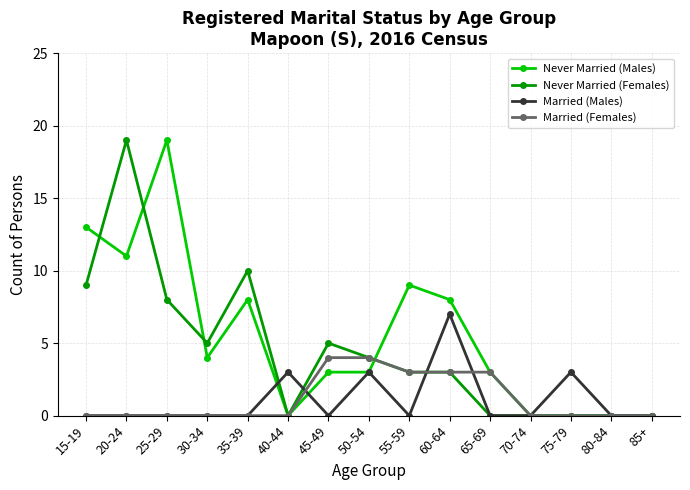

Reading left to right, list all the values displayed in this chart.

Never Married (Males): 13	11	19	4	8	0	3	3	9	8	3	0	0	0	0
Never Married (Females): 9	19	8	5	10	0	5	4	3	3	0	0	0	0	0
Married (Males): 0	0	0	0	0	3	0	3	0	7	0	0	3	0	0
Married (Females): 0	0	0	0	0	0	4	4	3	3	3	0	0	0	0